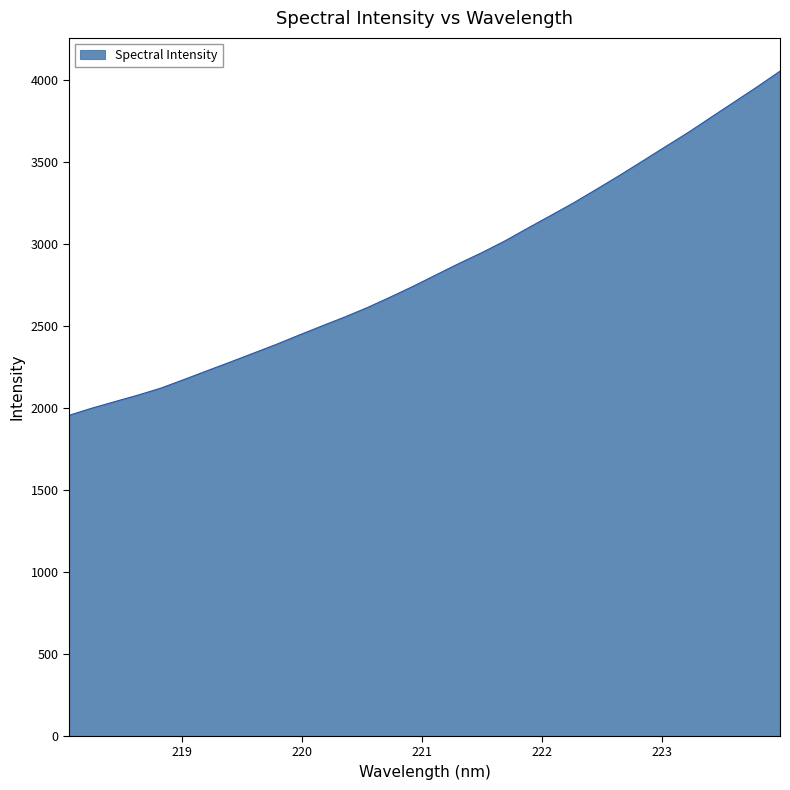

What is the minimum value shown in the chart?

1953.9